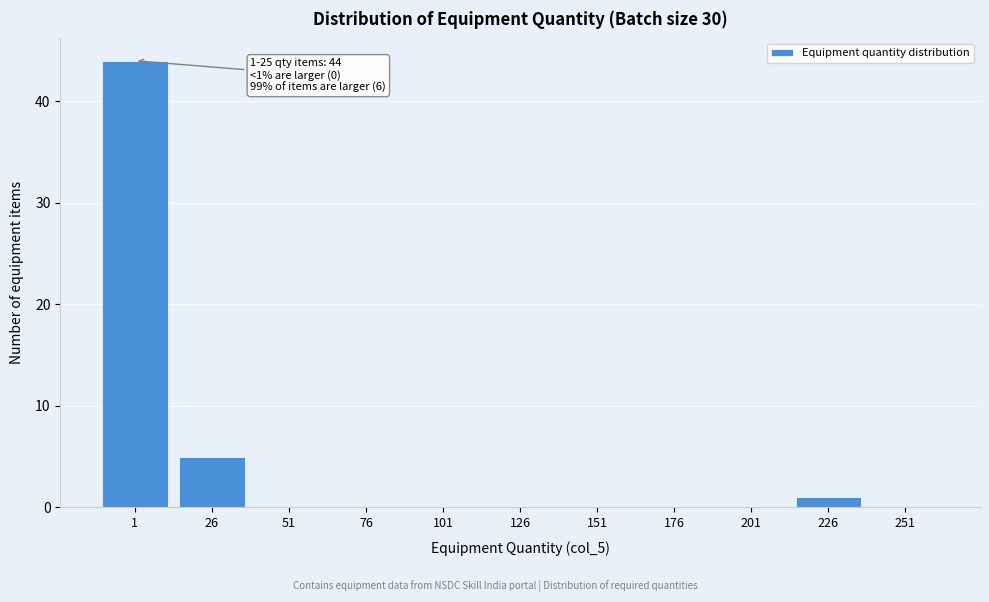

Reading left to right, list all the values displayed in this chart.

1=44	26=5	51=0	76=0	101=0	126=0	151=0	176=0	201=0	226=1	251=0